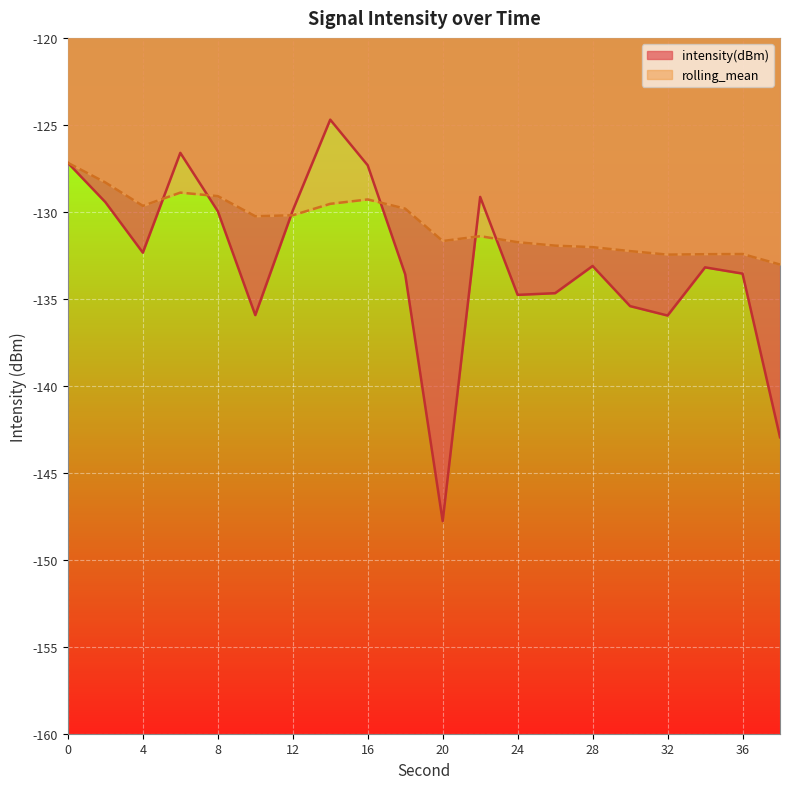

Reading left to right, transcribe all the data shown in this chart.

intensity(dBm): 0=-127.2	2=-129.4	4=-132.3	6=-126.6	8=-130.0	10=-135.9	12=-129.9	14=-124.7	16=-127.3	18=-133.6	20=-147.8	22=-129.1	24=-134.8	26=-134.7	28=-133.1	30=-135.4	32=-136.0	34=-133.2	36=-133.6	38=-143.0
rolling_mean: 0=-127.2	2=-128.3	4=-129.7	6=-128.9	8=-129.1	10=-130.3	12=-130.2	14=-129.5	16=-129.3	18=-129.8	20=-131.7	22=-131.4	24=-131.7	26=-131.9	28=-132.0	30=-132.3	32=-132.5	34=-132.4	36=-132.4	38=-133.0